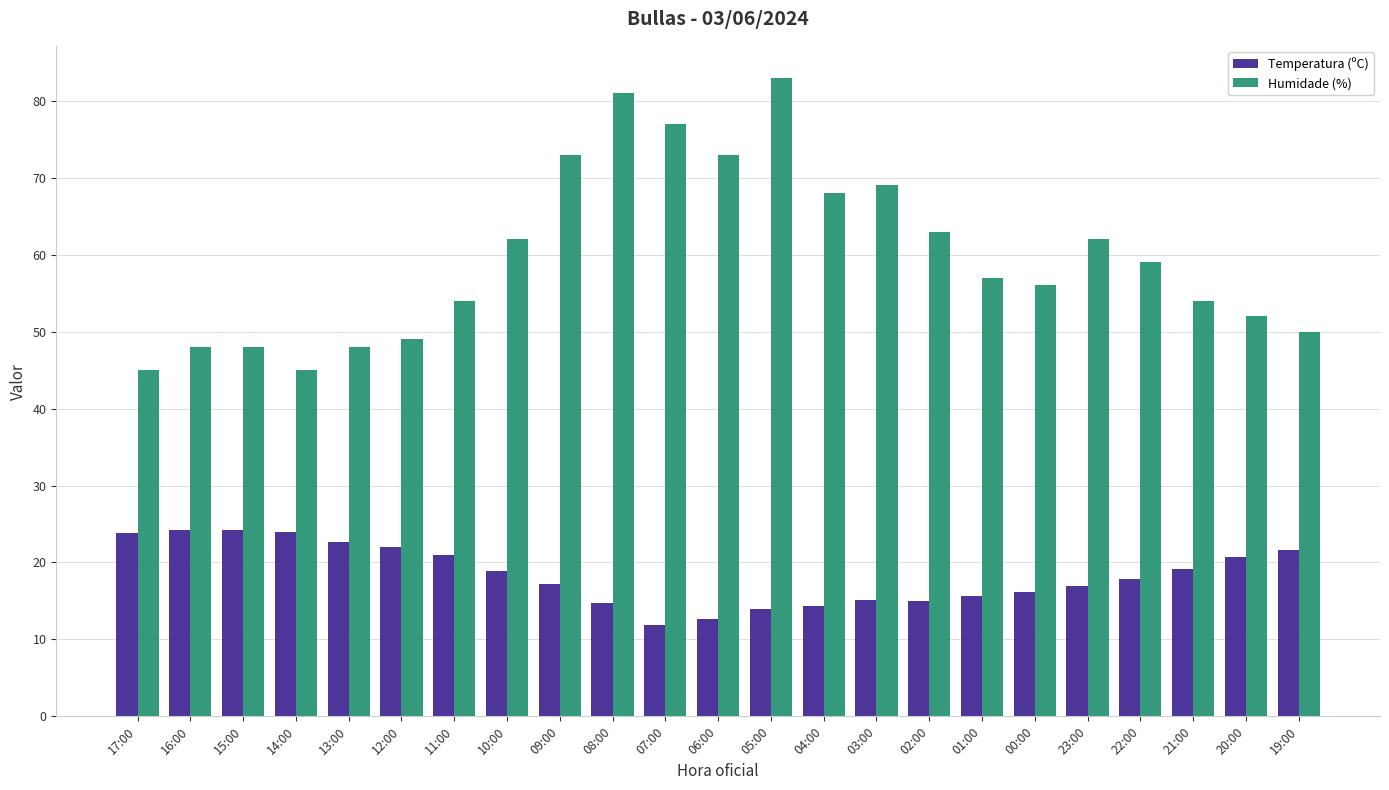

What is the difference between the second highest and second lowest values in the Humidade (%) series?

36.0